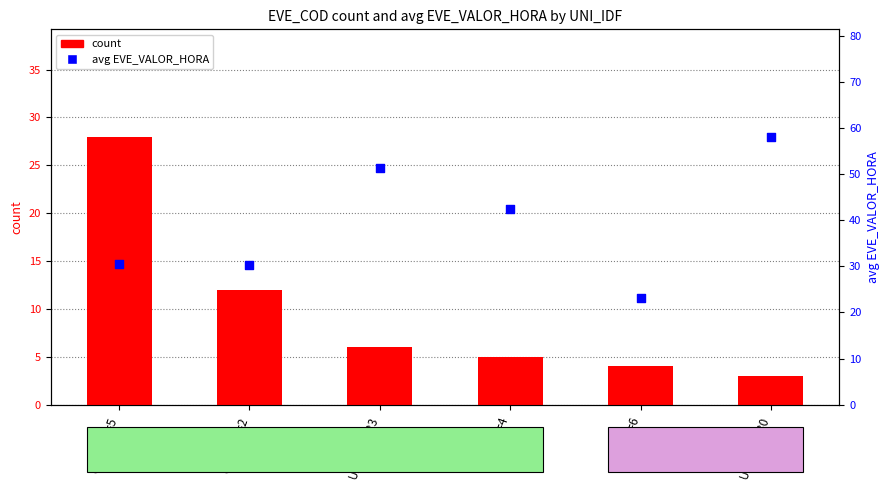

At how many categories does at least one series exceed 42?

3